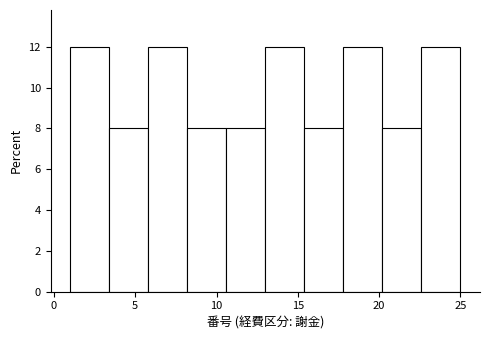

Reading left to right, transcribe this chart: for each bar, give the range it covers on the x-axis and its height. Neither the bar edges nor the heights are printed on the chart, so give them approximately, as read against the axes.

1.0 to 3.4: 12
3.4 to 5.8: 8
5.8 to 8.2: 12
8.2 to 10.6: 8
10.6 to 13.0: 8
13.0 to 15.4: 12
15.4 to 17.8: 8
17.8 to 20.2: 12
20.2 to 22.6: 8
22.6 to 25.0: 12